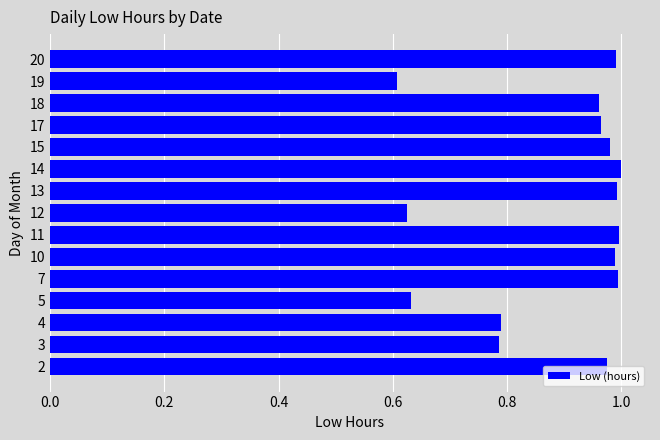

What is the sum of the values at 7 and 3?

1.8